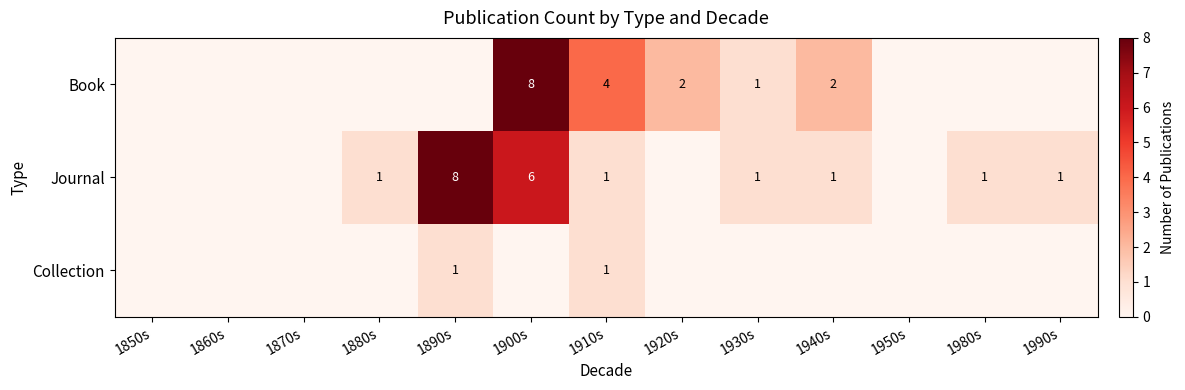

At how many categories does at least one series exceed 6?

2